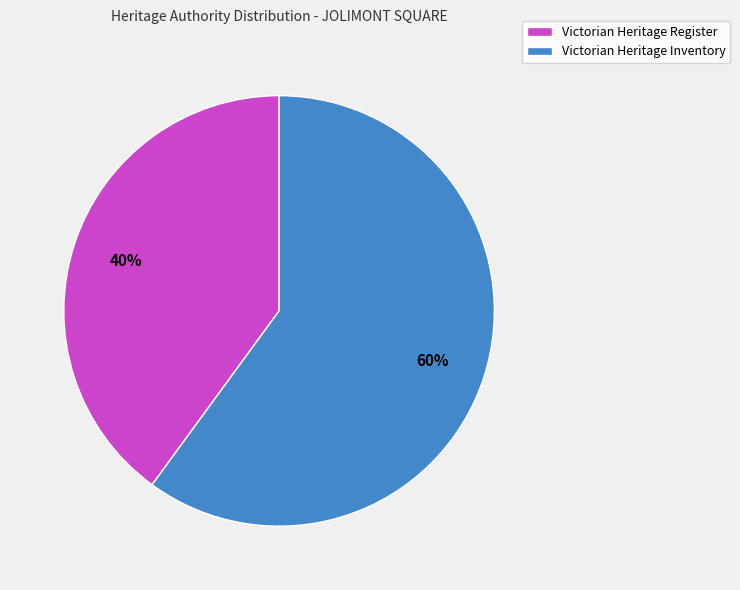

How many segments does this pie chart have?

2